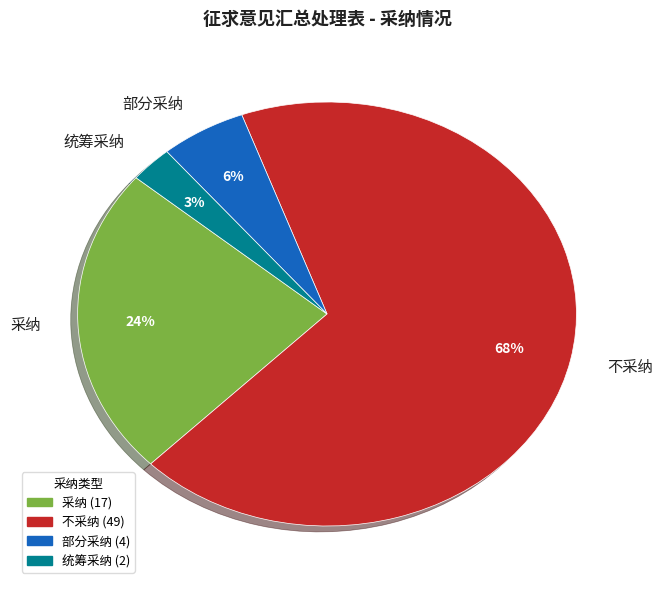

To the nearest percent, what is the difference between the 采纳 and 不采纳 slice percentages?

44%